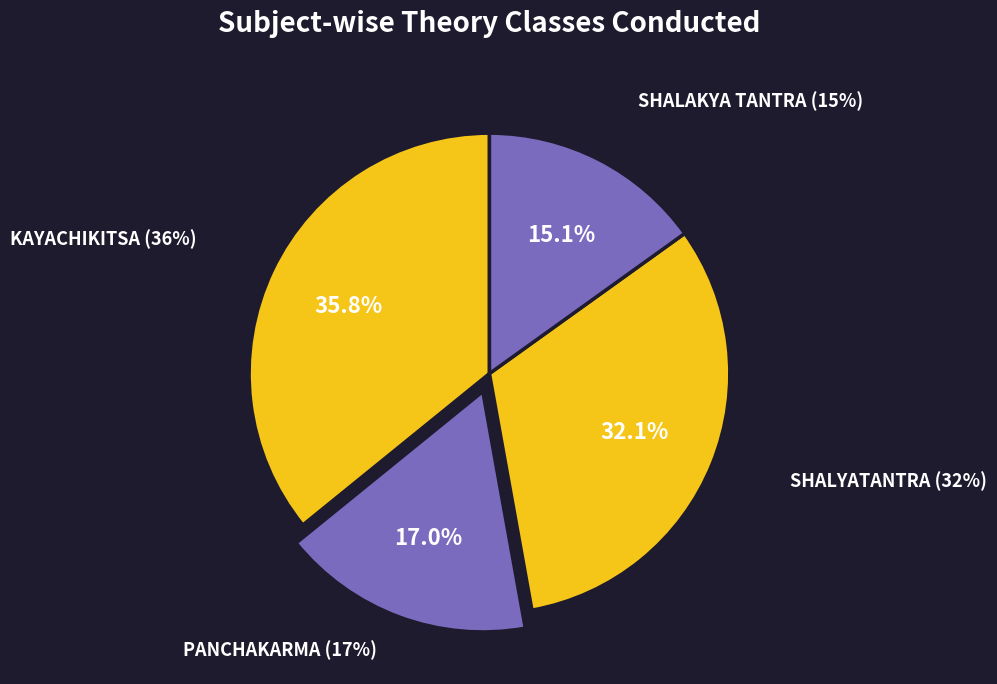

The SHALAKYA TANTRA Theory slice represents 2% of the pie. True or false?

False